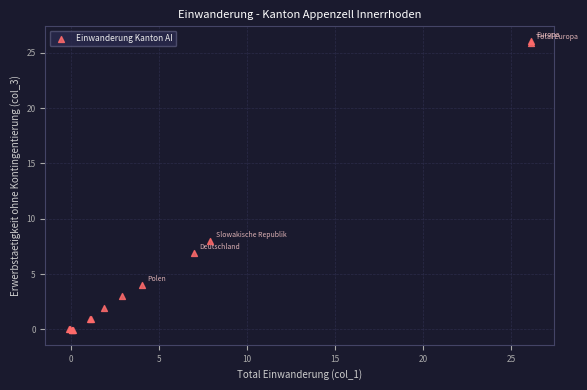

What Y value in the scatter plot is closest to 12?

8.0